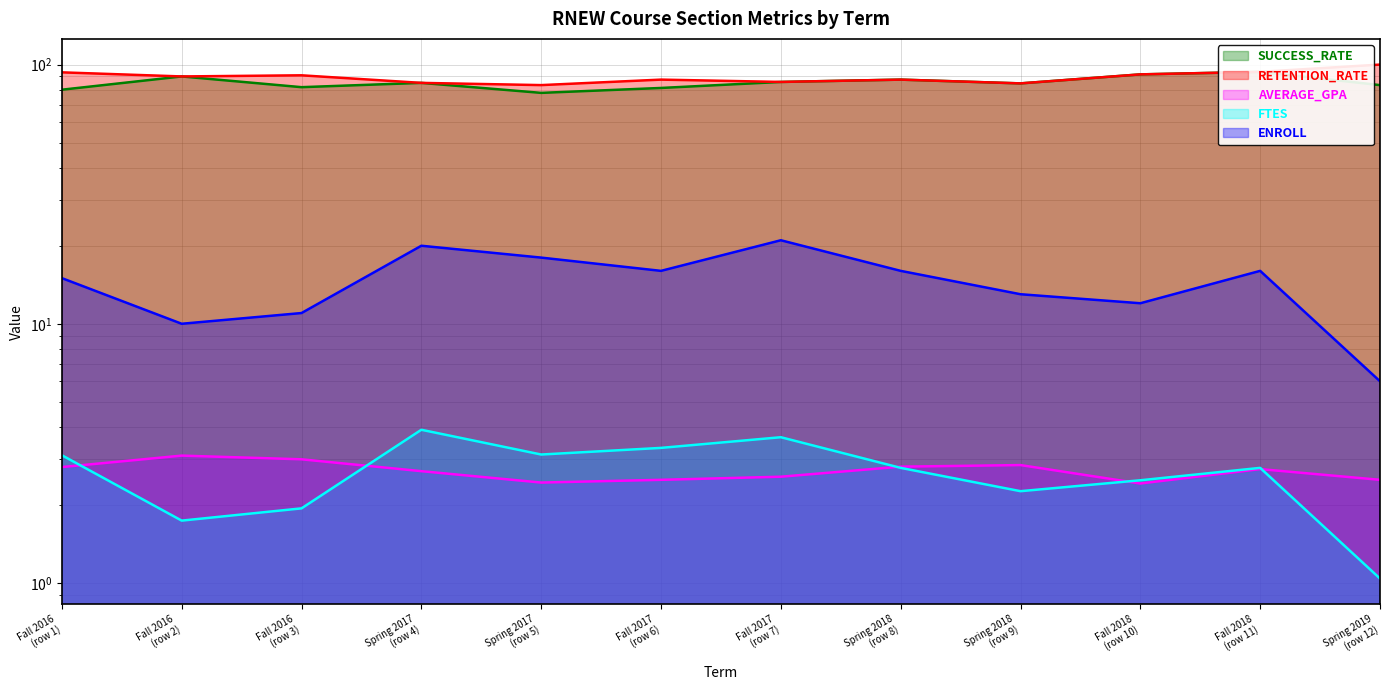

Read the ENROLL value at Spring 2017 (row 4).

20.0